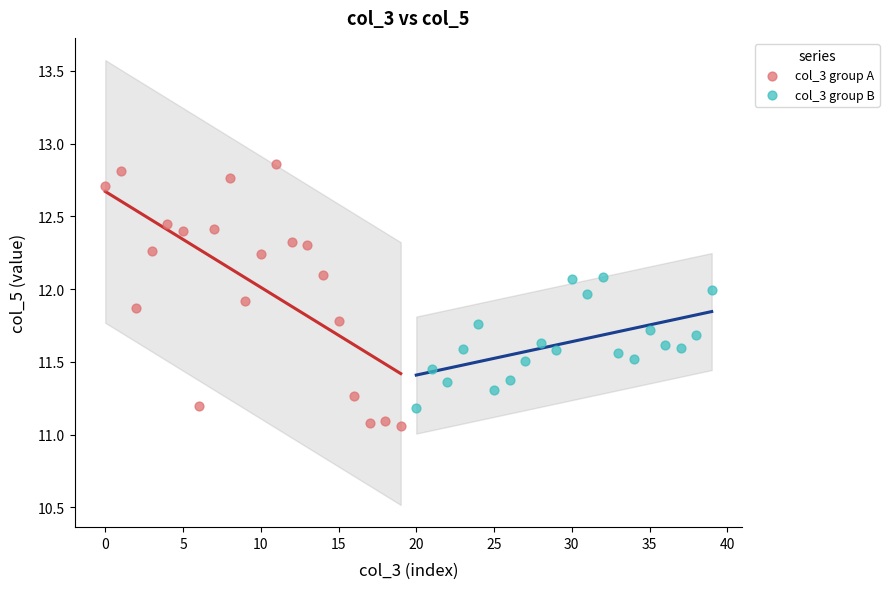

Which series contains the highest Y value?

col_3 group A